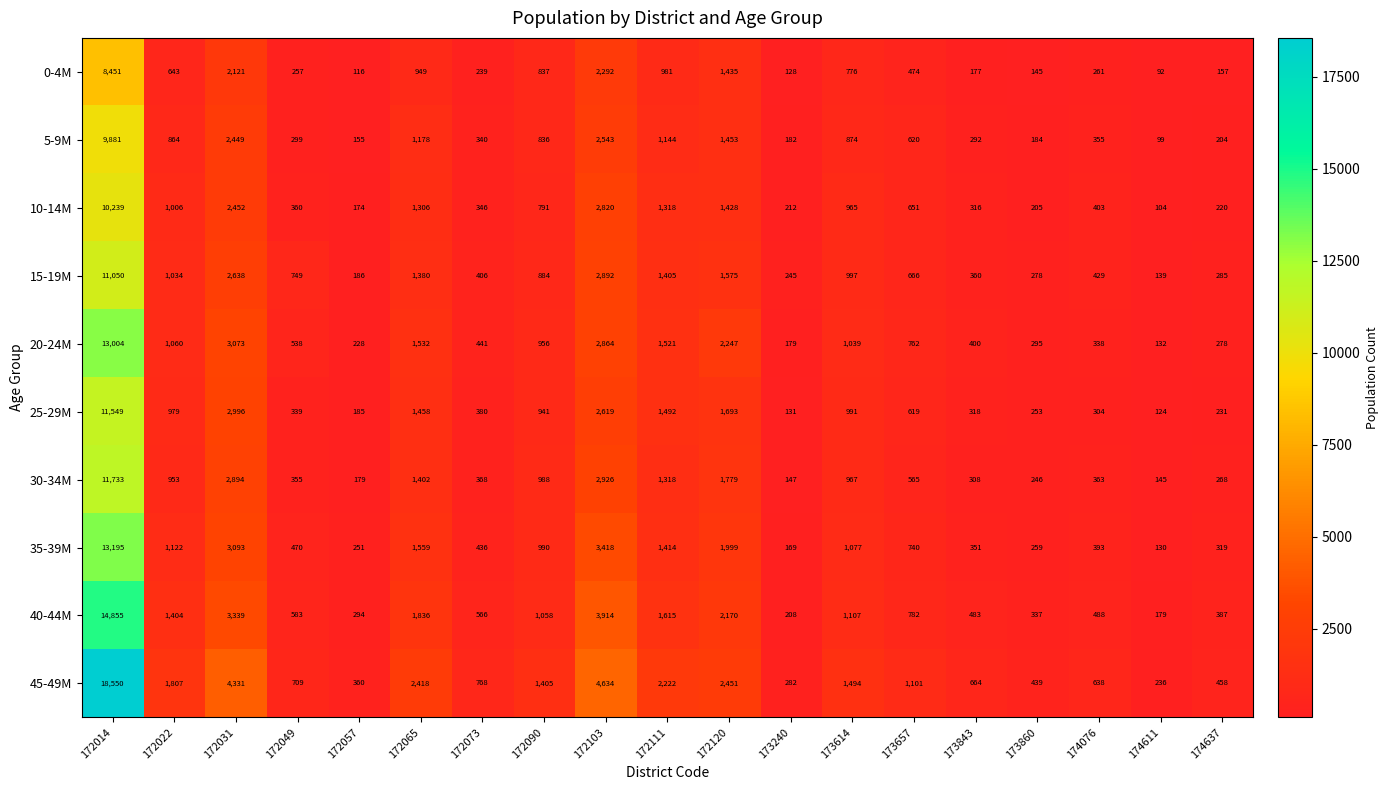

The 5-9M series shows 99 at 174611. True or false?

True